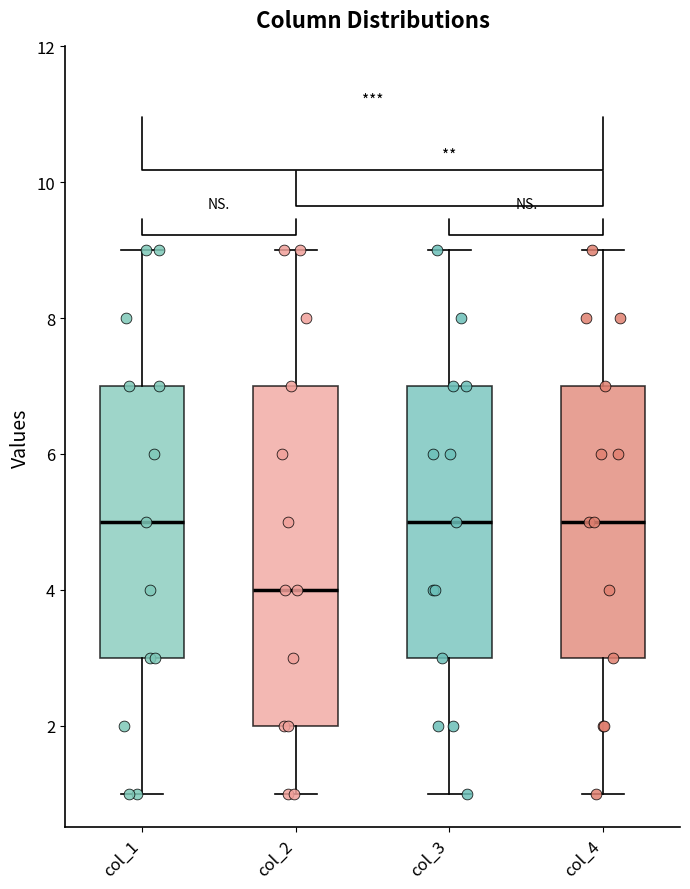

Reading left to right, read every box against the y-axis: the position of its median line, the range the box covers, and the ends of its whiskers. The values are not printed on the chart, so give them approximately, as read against the axis.

col_1: median 5, box 3 to 7, whiskers 1 to 9
col_2: median 4, box 2 to 7, whiskers 1 to 9
col_3: median 5, box 3 to 7, whiskers 1 to 9
col_4: median 5, box 3 to 7, whiskers 1 to 9